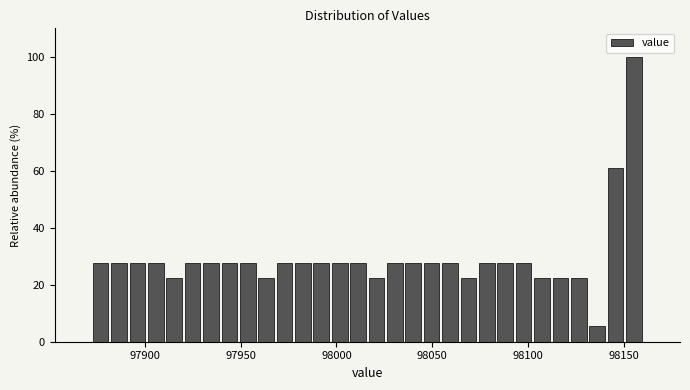

Read against the x-axis, roughly where is the centre of the tallest bar?

98155